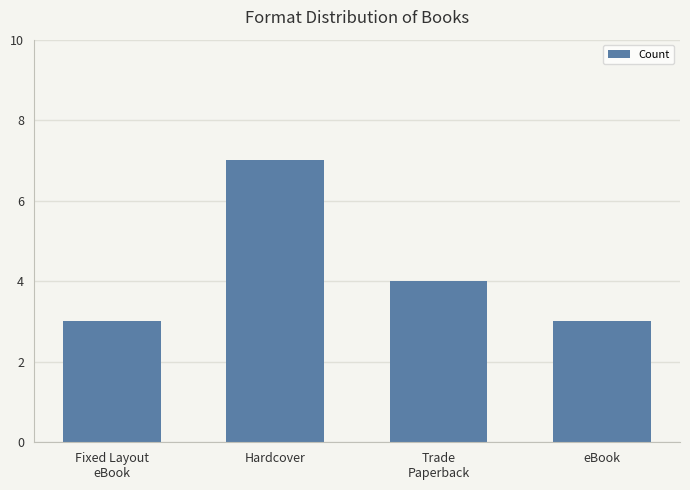

Which category has the highest value across all series?

Hardcover